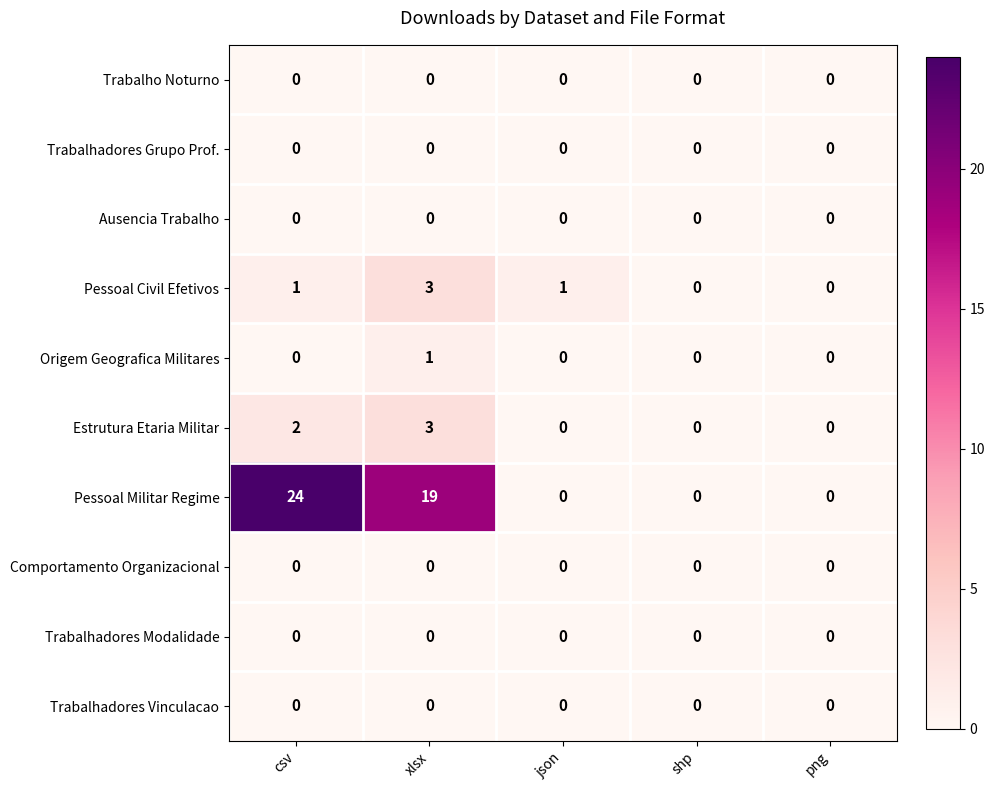

At how many categories does at least one series exceed 9?

2